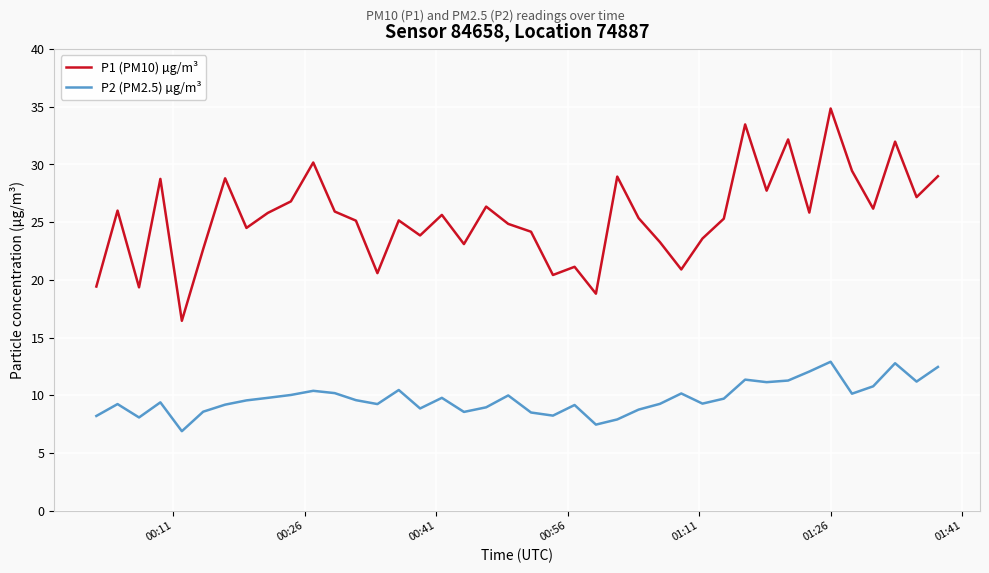

Which series has the widest spread of values?

P1 (PM10) µg/m³